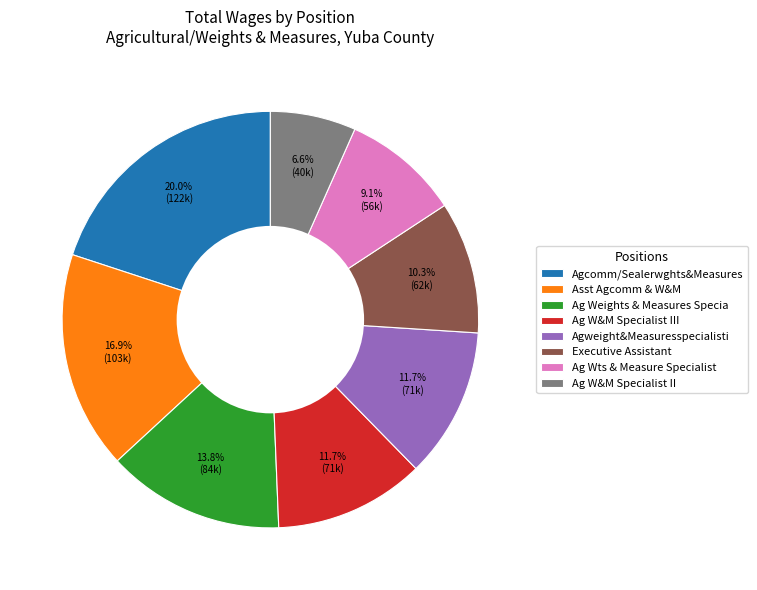

Approximately how many times larger is the value at Ag W&M Specialist II compared to Ag W&M Specialist III?

0.6